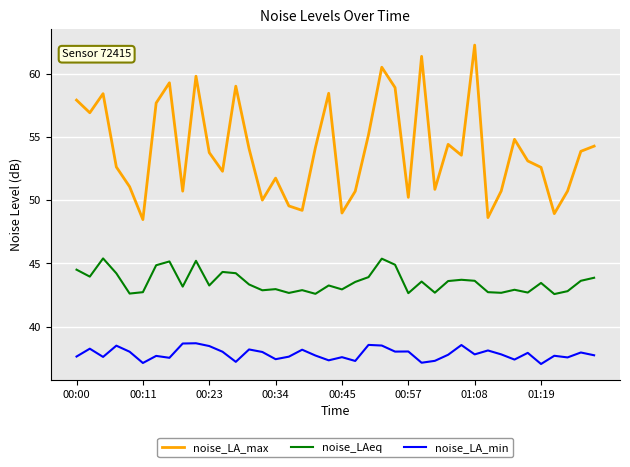

What is the greatest value displayed?

62.3